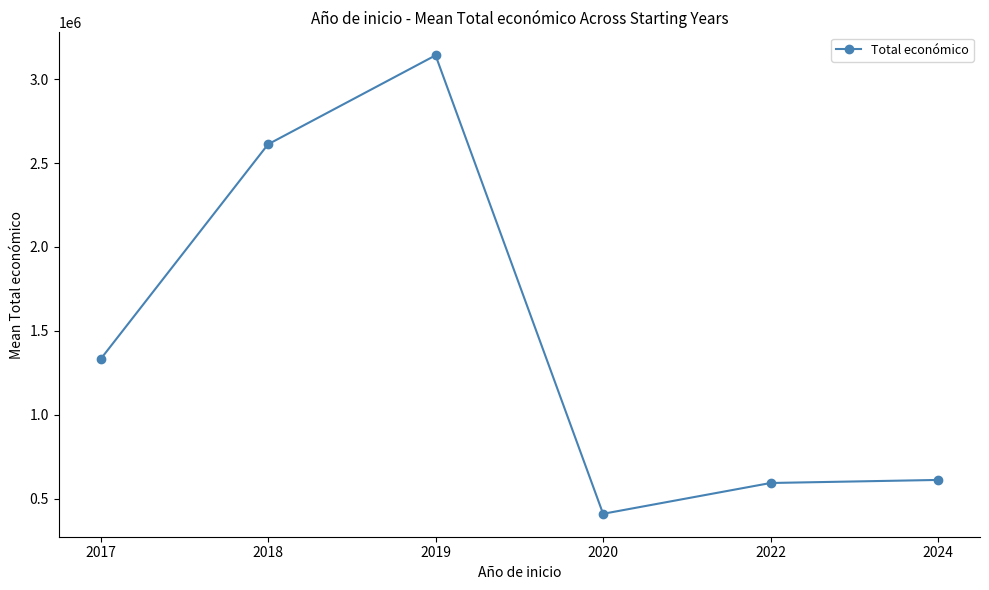

What is the maximum value shown in the chart?

3142086.0